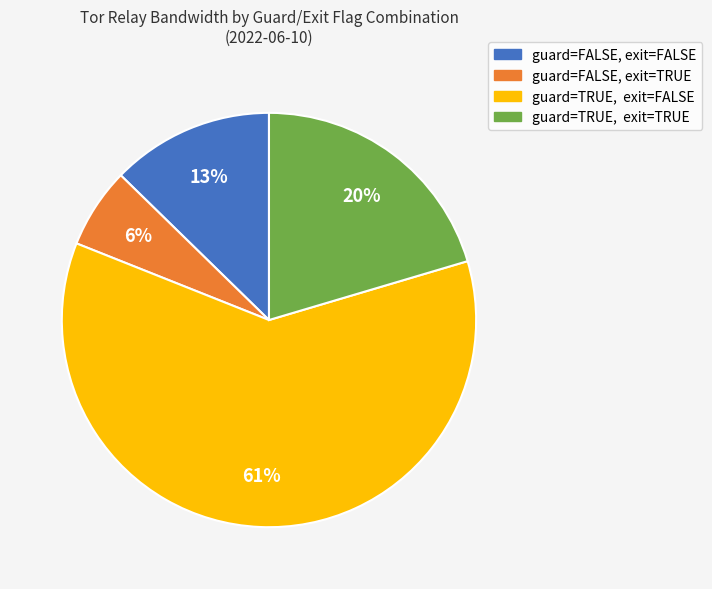

Count the number of slices in the pie.

4